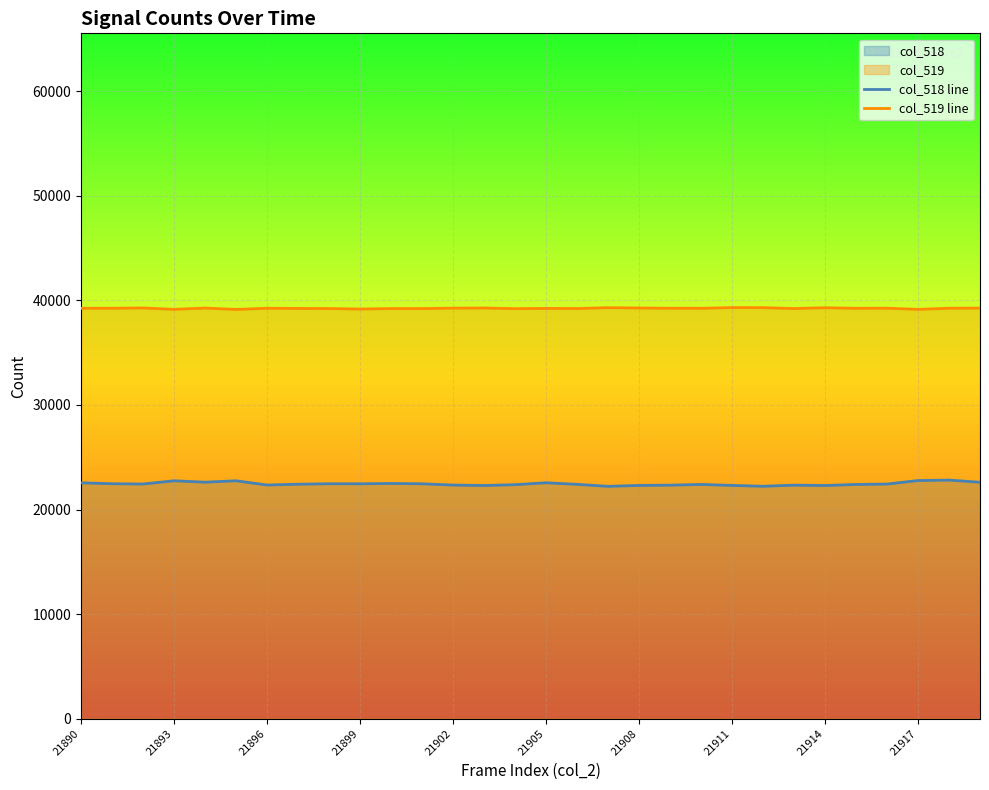

What is the maximum value shown in the chart?

39313